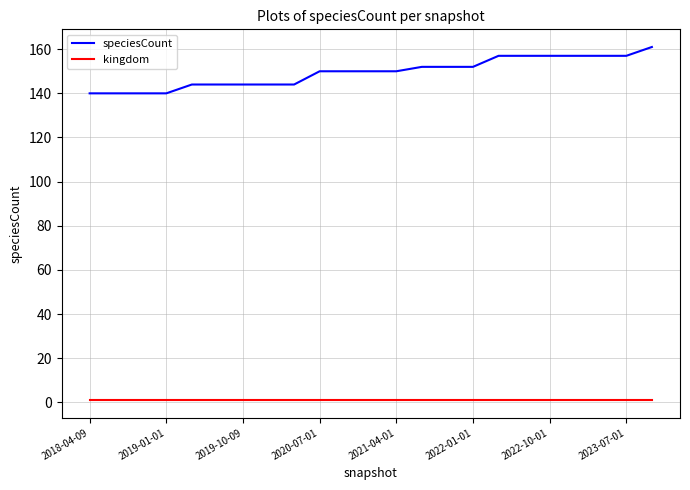

Reading left to right, list all the values displayed in this chart.

speciesCount: 140	140	140	140	144	144	144	144	144	150	150	150	150	152	152	152	157	157	157	157	157	157	161
kingdom: 1	1	1	1	1	1	1	1	1	1	1	1	1	1	1	1	1	1	1	1	1	1	1